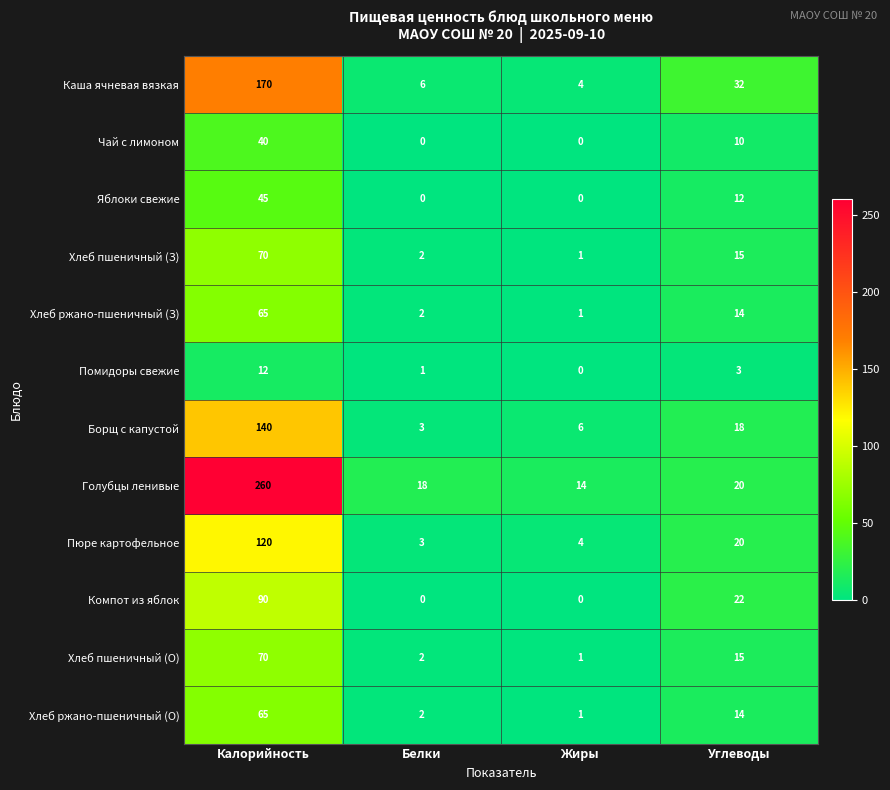

Which series has the largest range (max minus min)?

Голубцы ленивые